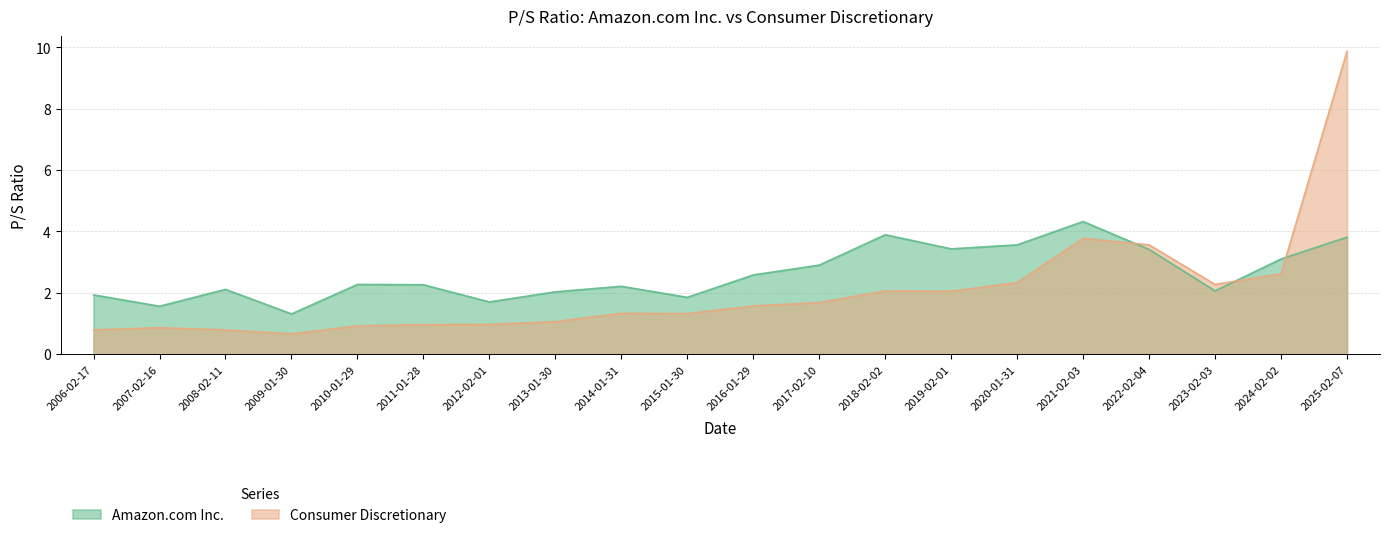

How many lines are shown in the chart?

2